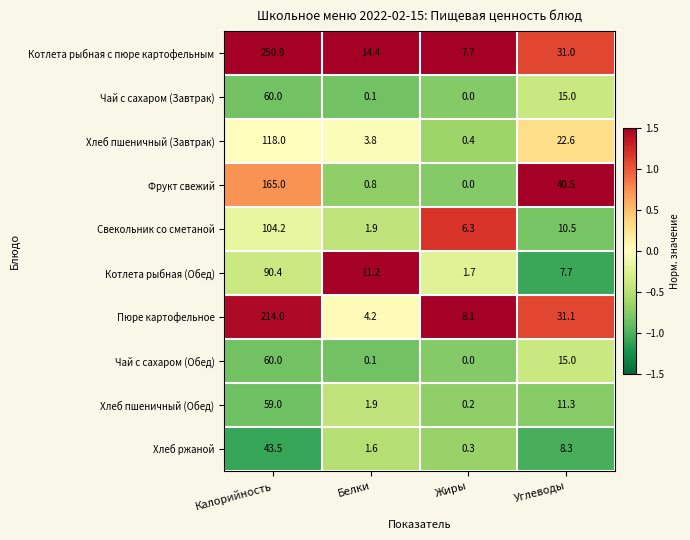

Rank the categories by Хлеб ржаной value from lowest to highest.

Жиры, Белки, Углеводы, Калорийность